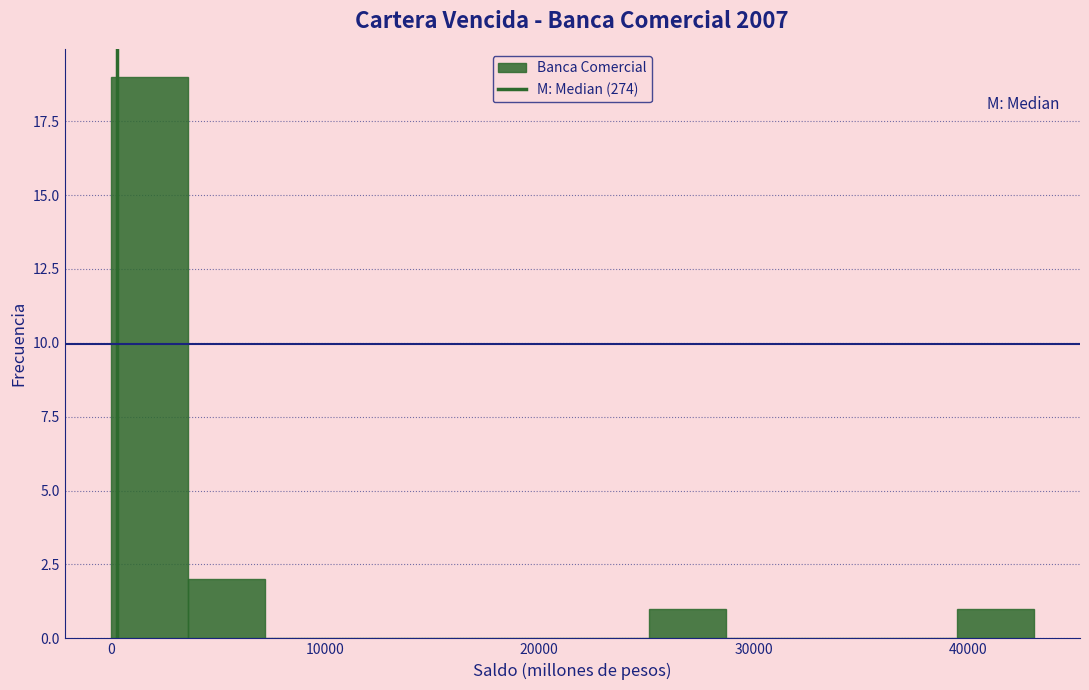

Around what value on the x-axis is the tallest bar? Give the approximate position of its centre, as read against the axis.

2000